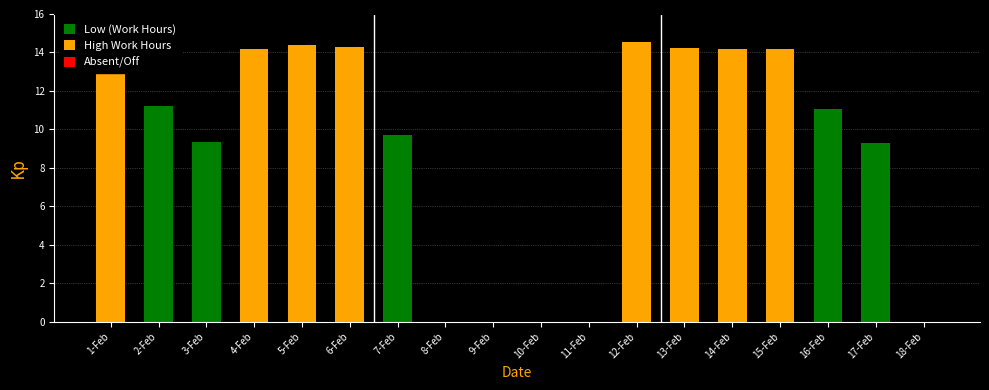

What is the maximum value shown in the chart?

14.5